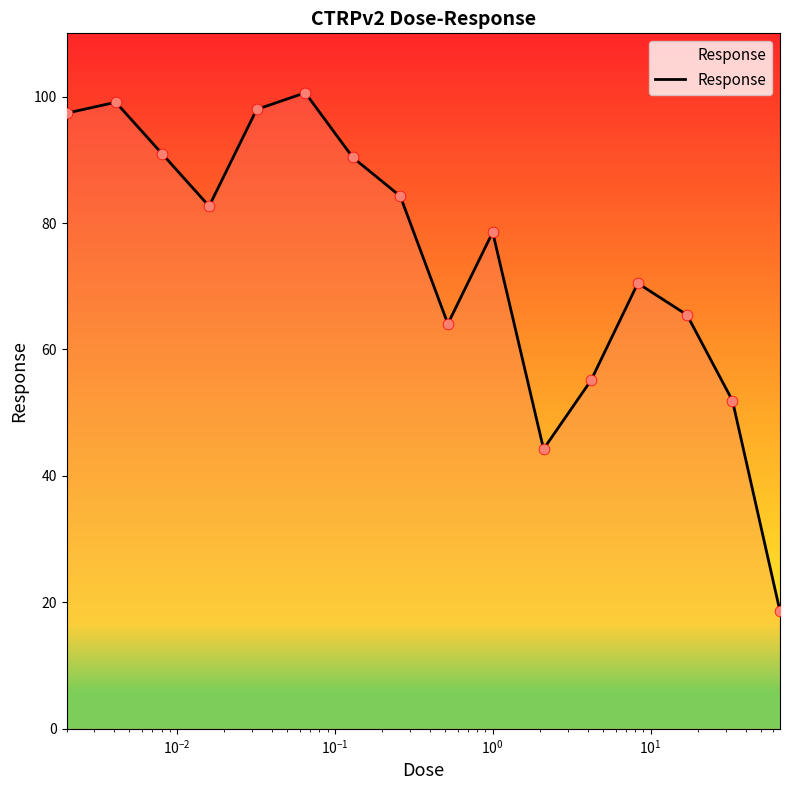

What is the minimum value shown in the chart?

18.6